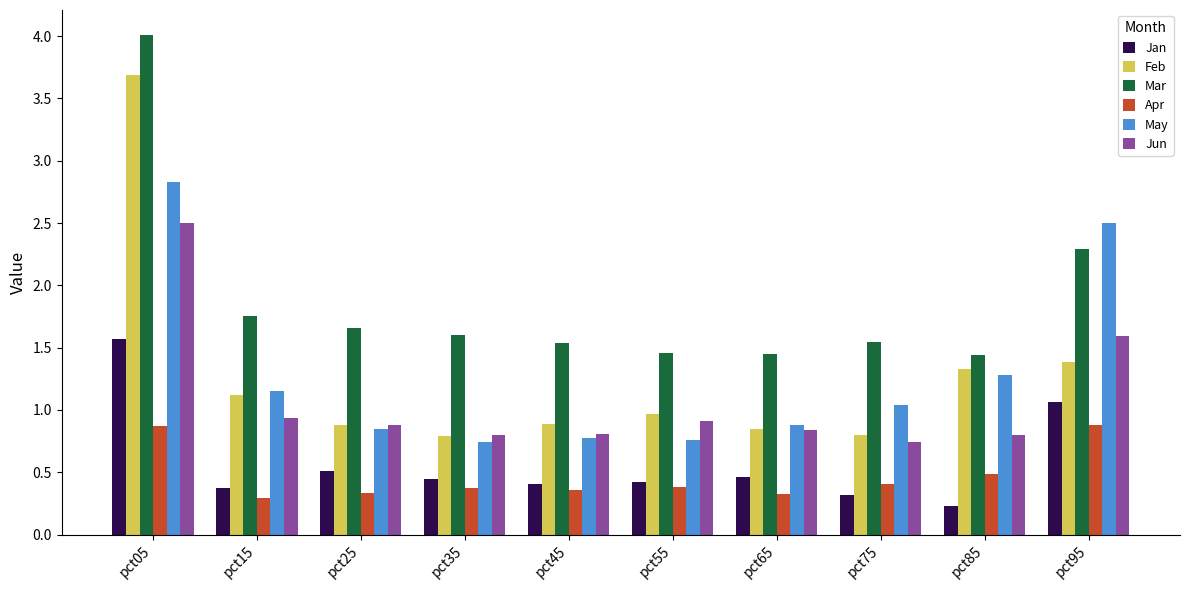

Which category has the highest value across all series?

pct05